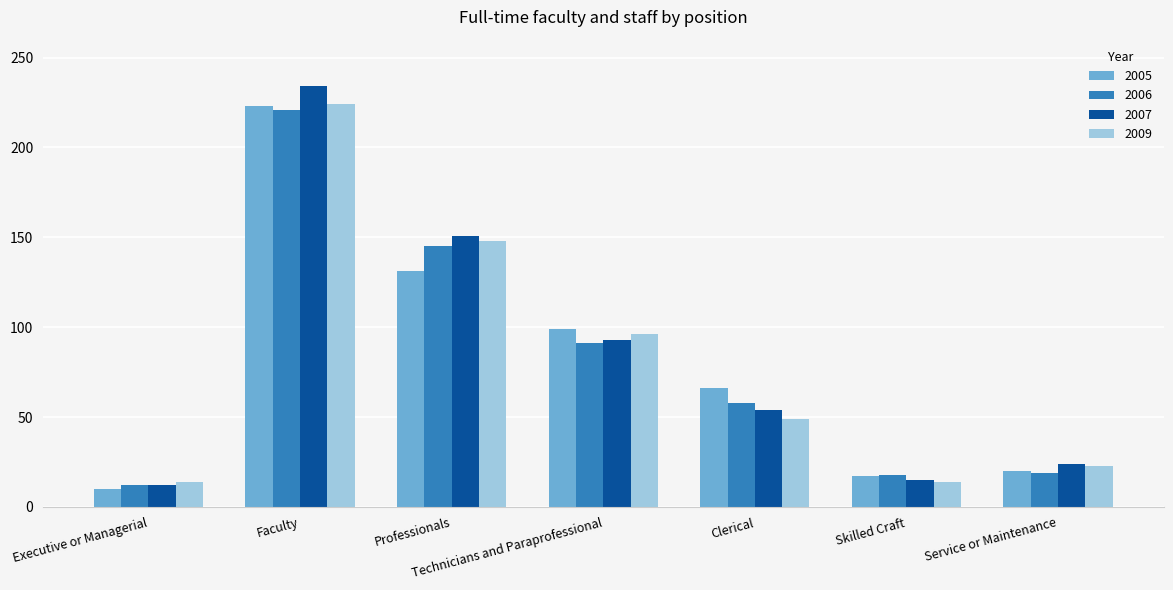

Between Faculty and Clerical, which series saw the biggest shift?

2007